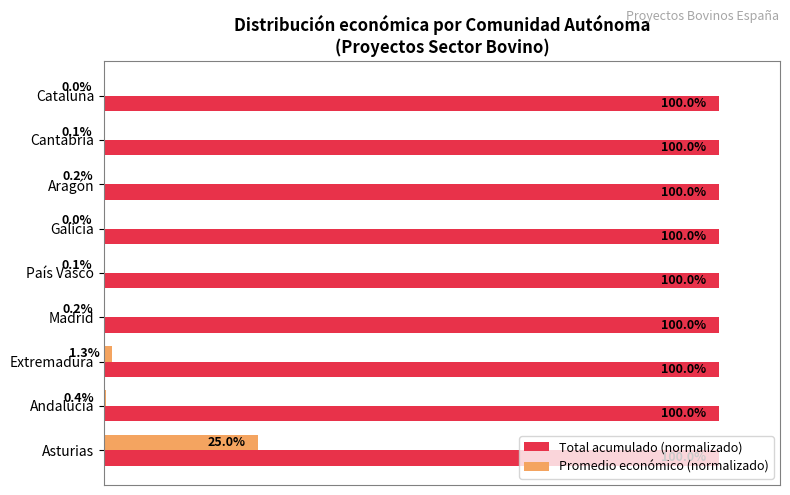

Which series has the largest total across all categories?

Total acumulado (normalizado)